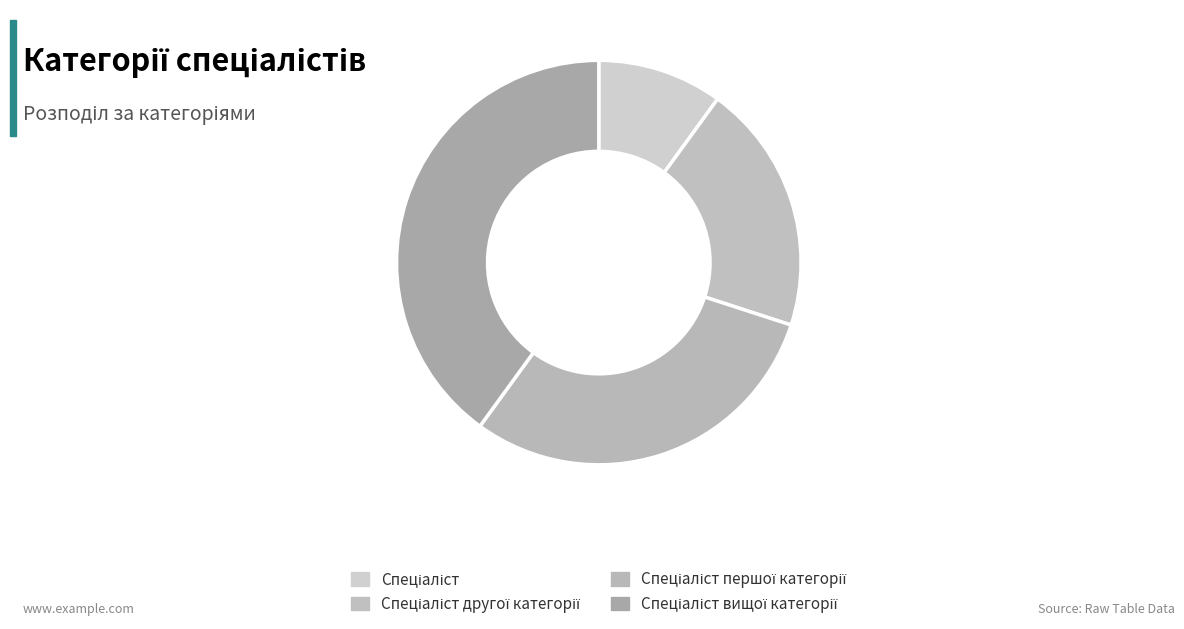

Is there any slice that represents more than half of the pie?

No